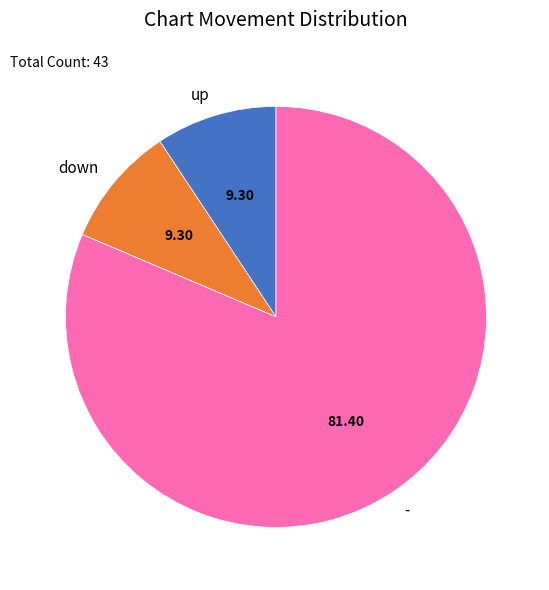

Do up and - together represent more than half of the pie?

Yes